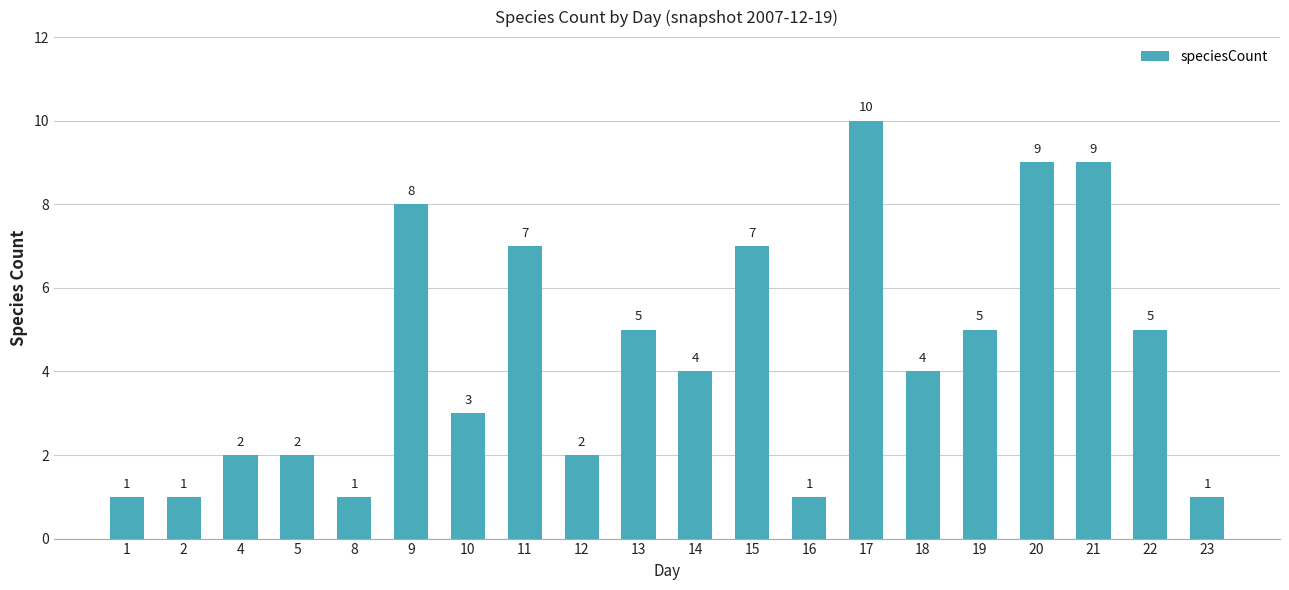

Reading right to left, list all the values displayed in this chart.

1	5	9	9	5	4	10	1	7	4	5	2	7	3	8	1	2	2	1	1